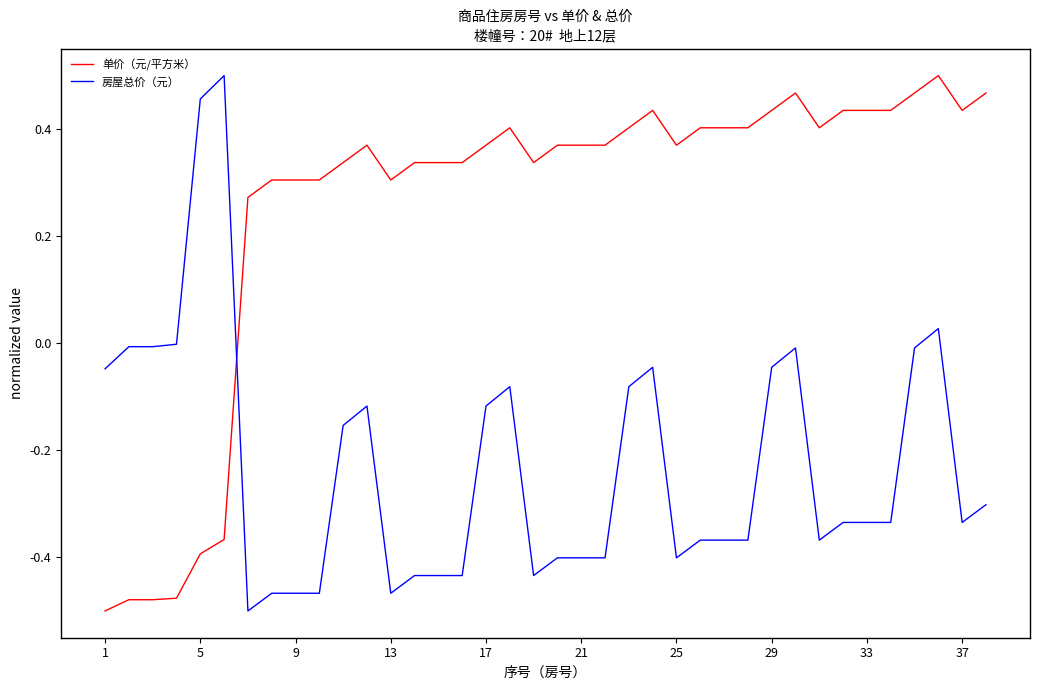

After their last crossing, which series has the higher values: 单价（元/平方米） or 房屋总价（元）?

单价（元/平方米）